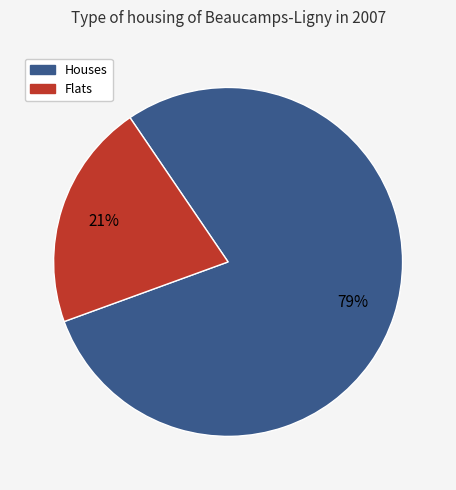

Does any single category account for the majority?

Yes